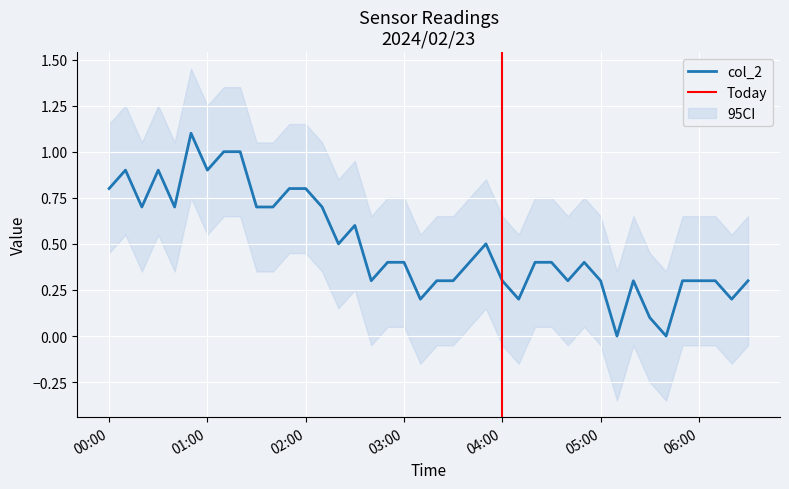

What is the value of the 23rd point from the left?

0.4